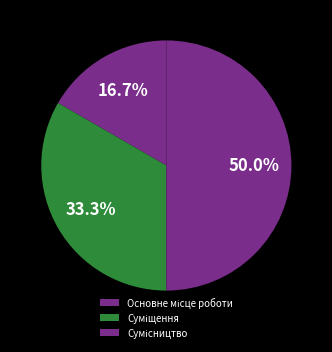

Is it true that Основне місце роботи is 17% of the pie?

True